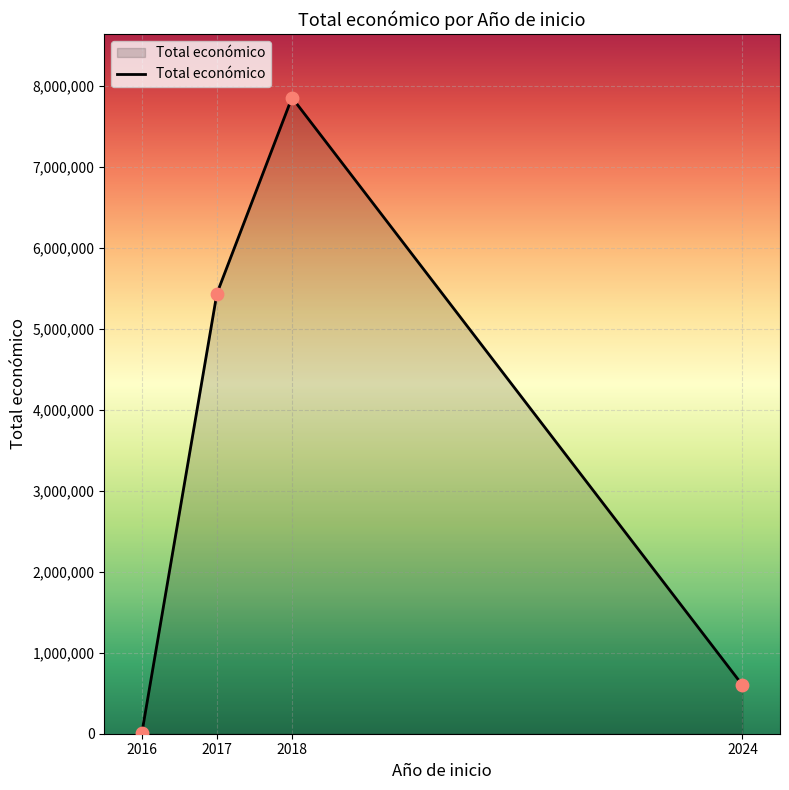

Which has a higher value, 2017 or 2018?

2018